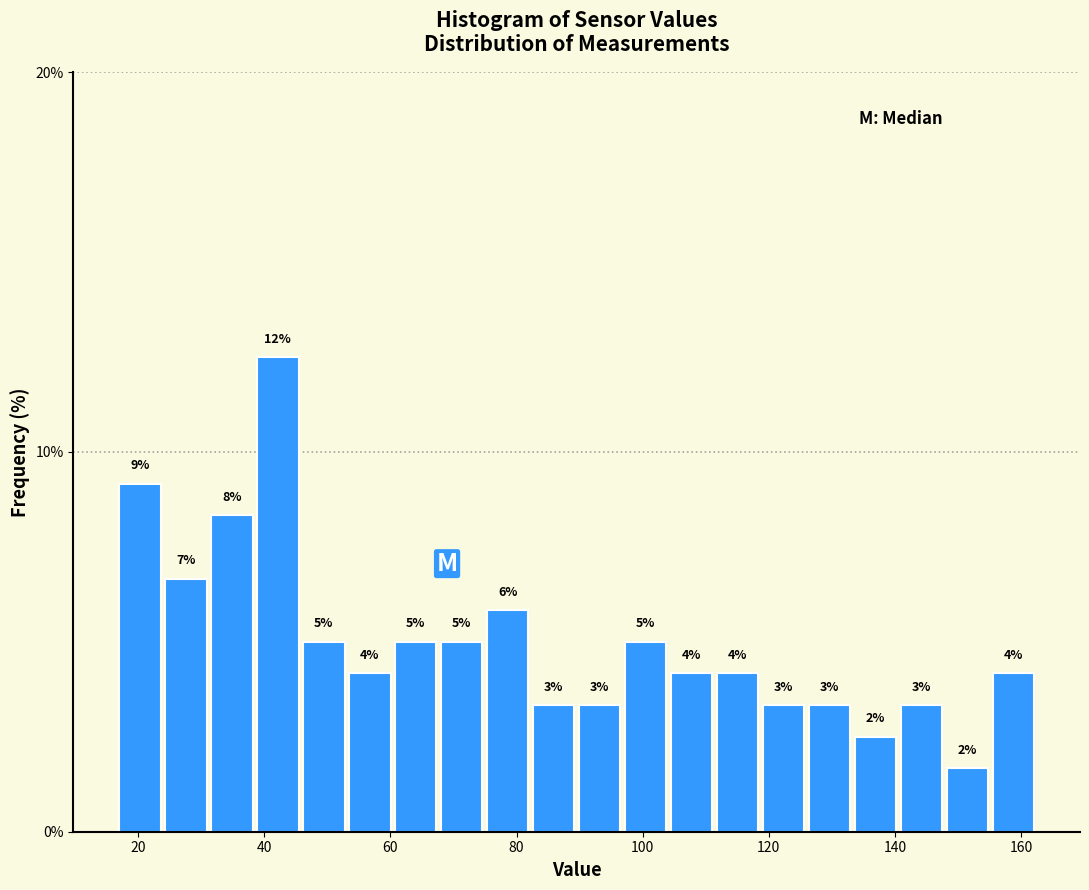

Around what value on the x-axis is the tallest bar? Give the approximate position of its centre, as read against the axis.

42